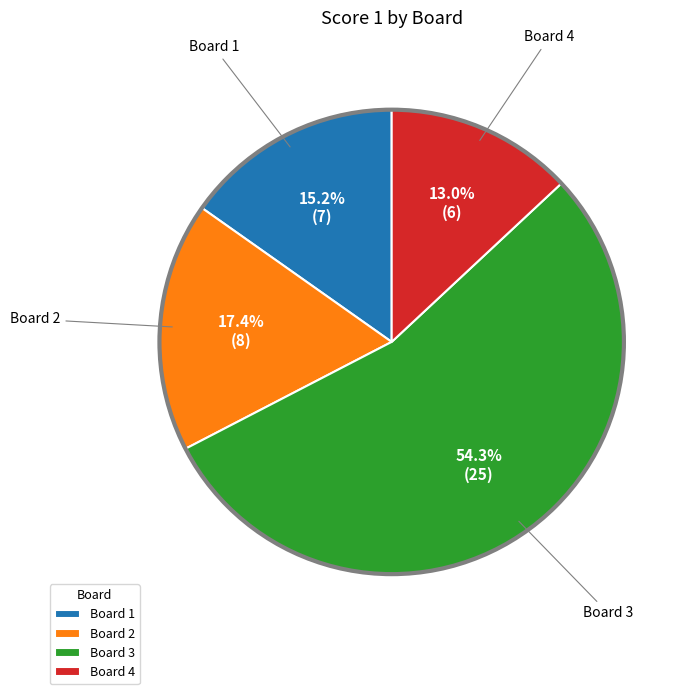

Between Board 1 and Board 4, which is larger?

Board 1